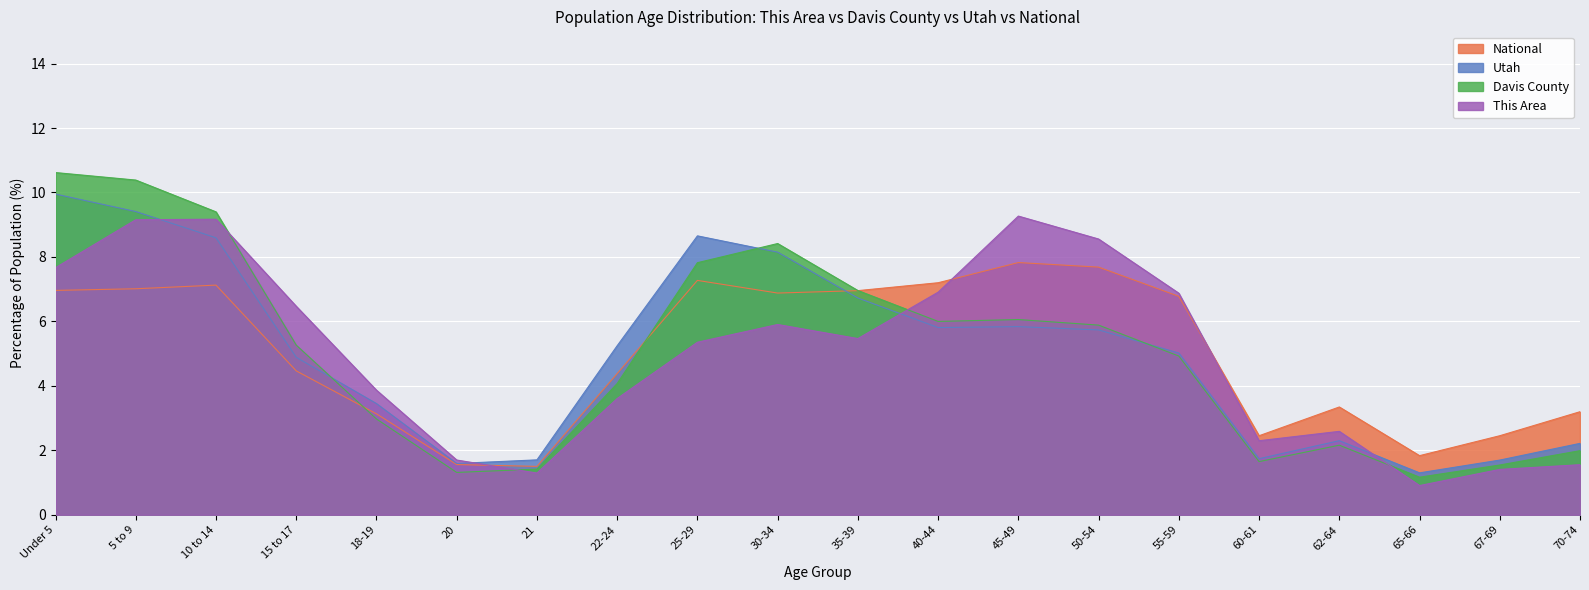

The value of Davis County at 55-59 is 4.9. True or false?

True